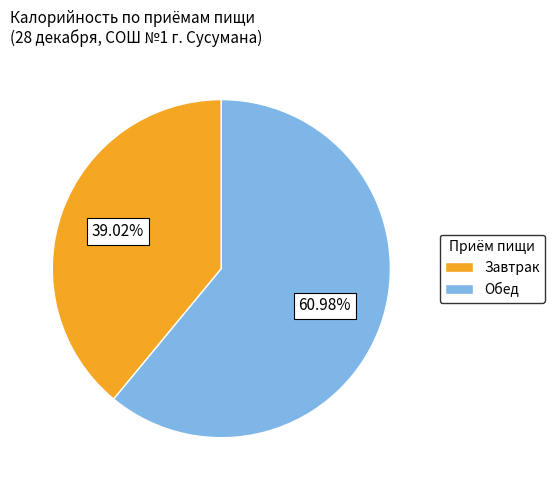

Is the sum of Обед and Завтрак greater than half?

Yes